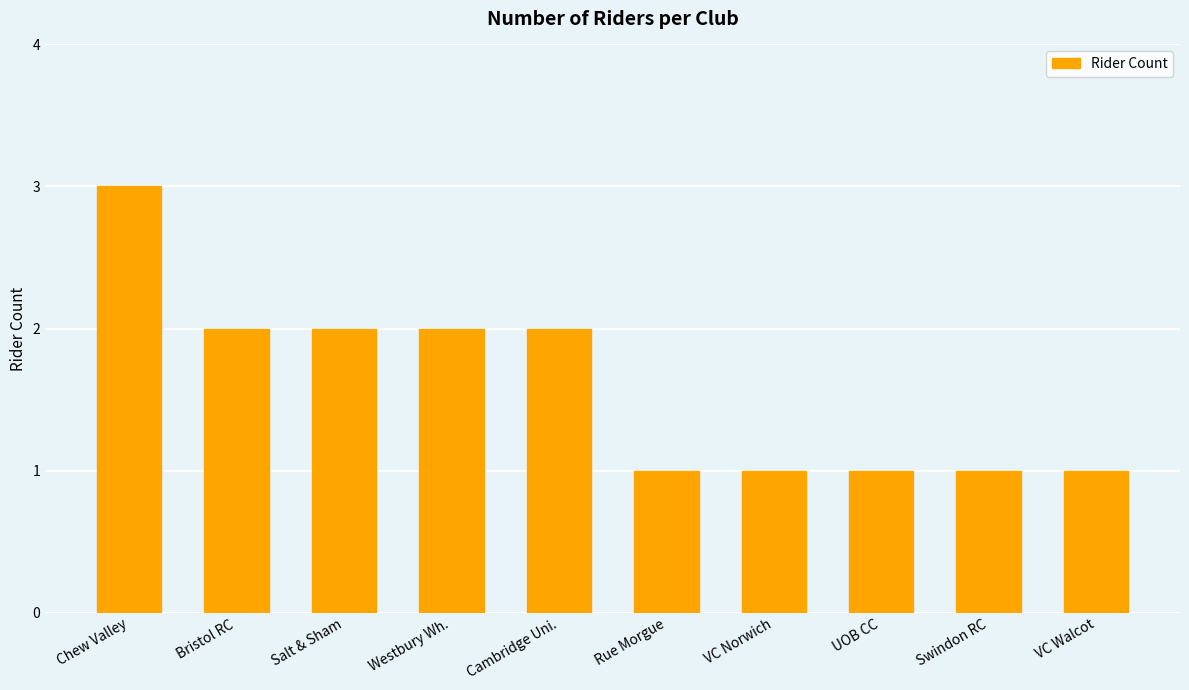

Which category has the highest value across all series?

Chew Valley